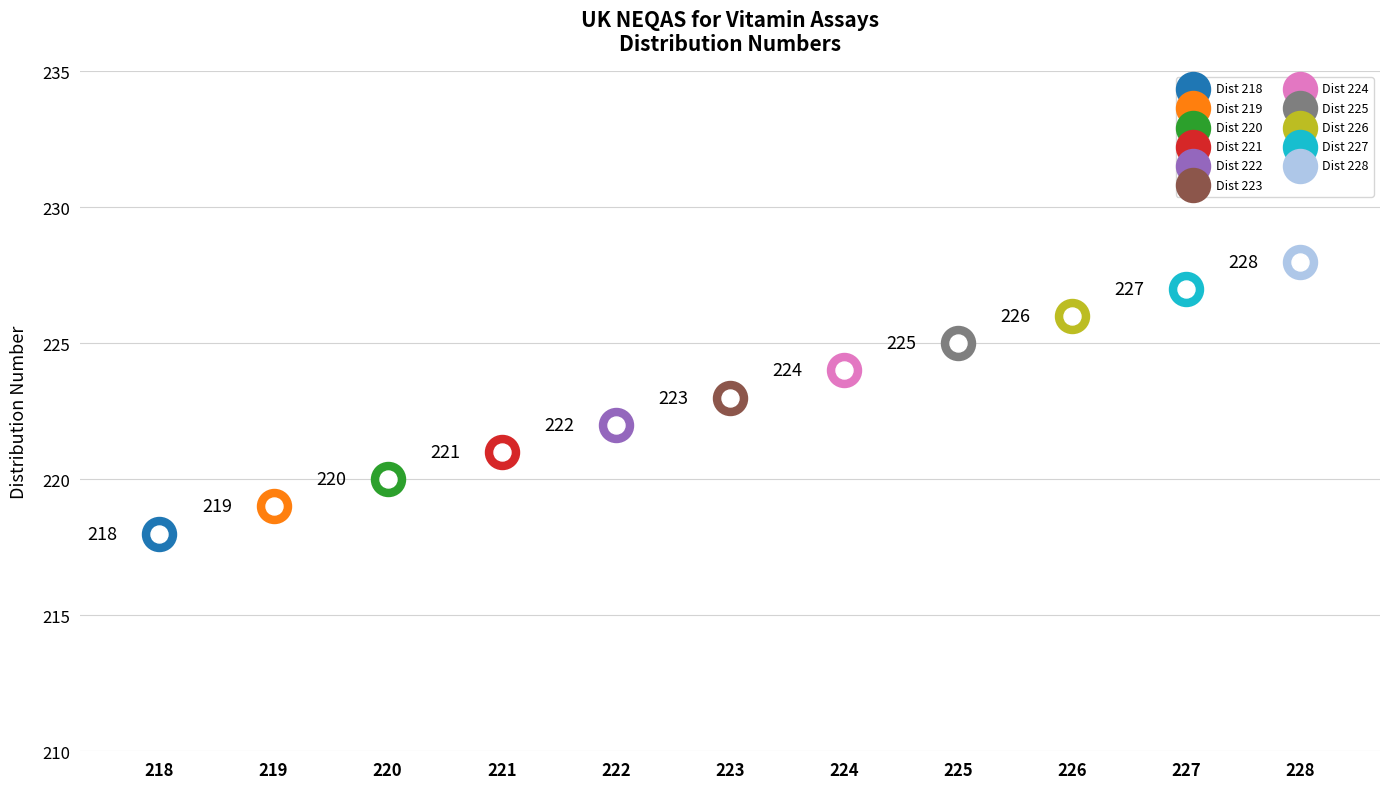

What is the change in value from 222 to 223?

+1